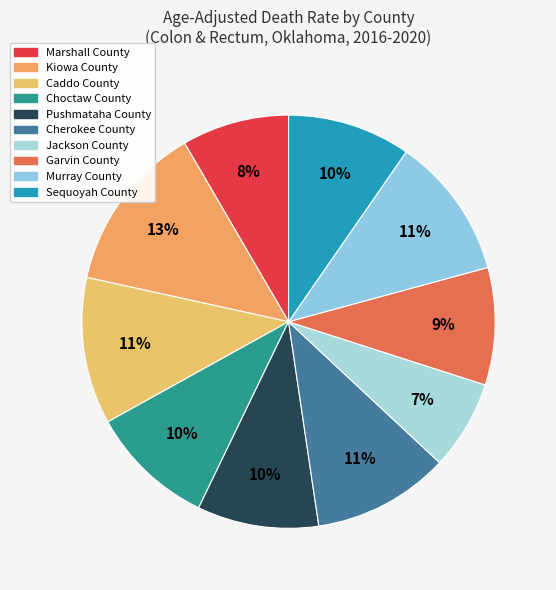

Count the number of slices in the pie.

10